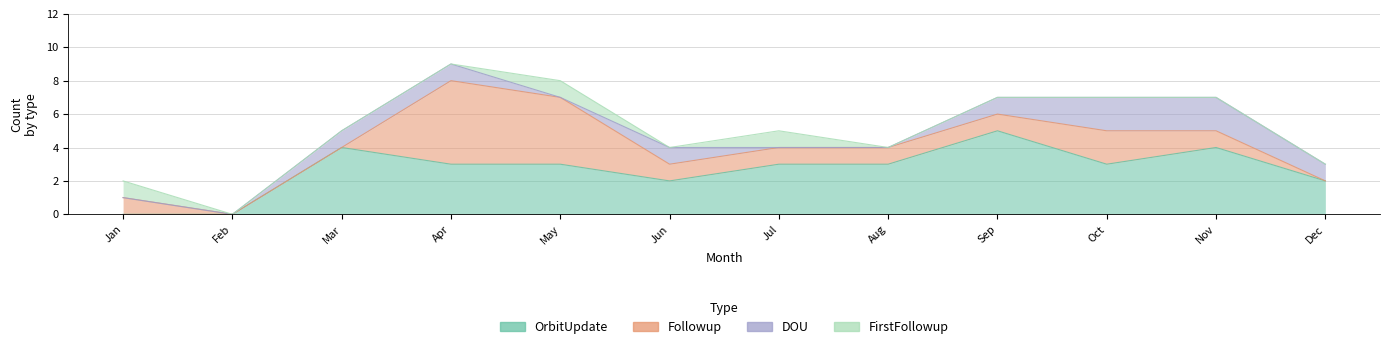

Where is DOU nearest to the value 1?

Mar